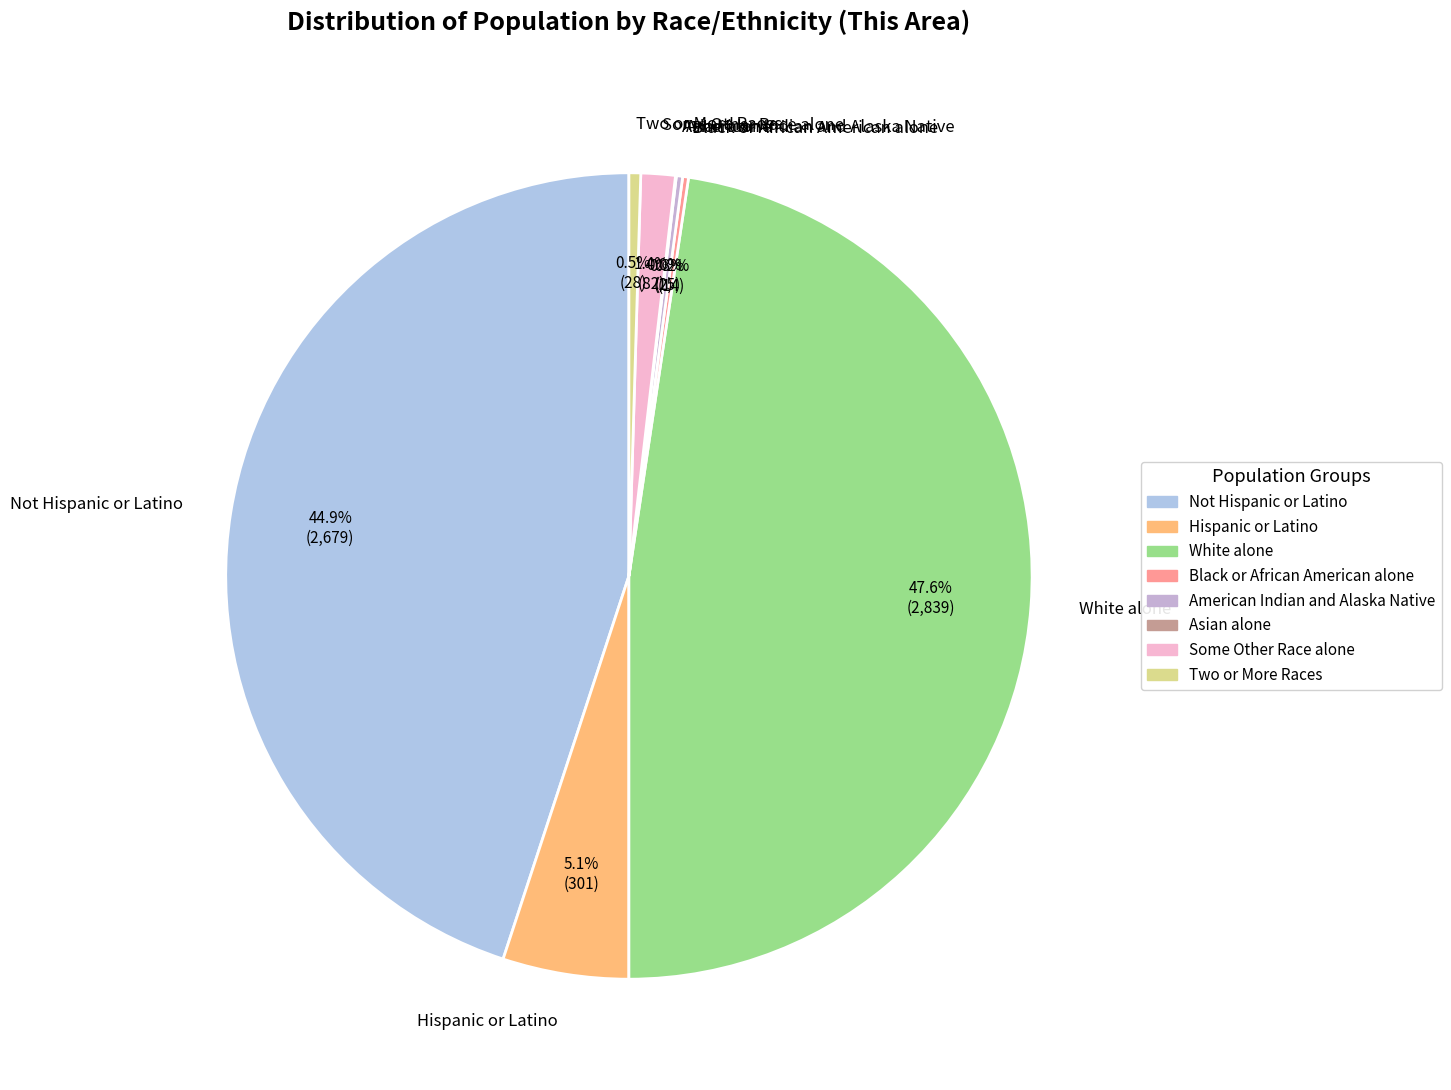

Is Two or More Races the majority of the pie?

No